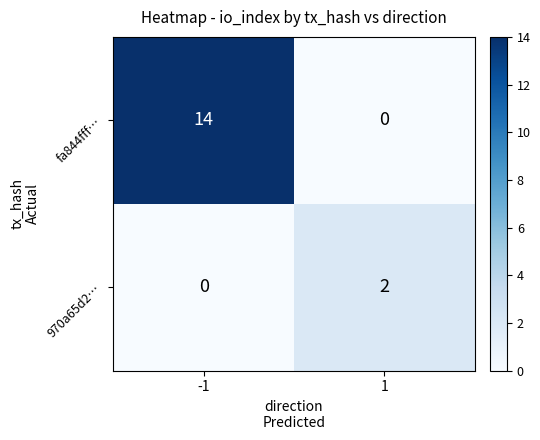

Which series has the largest range (max minus min)?

fa844fff…